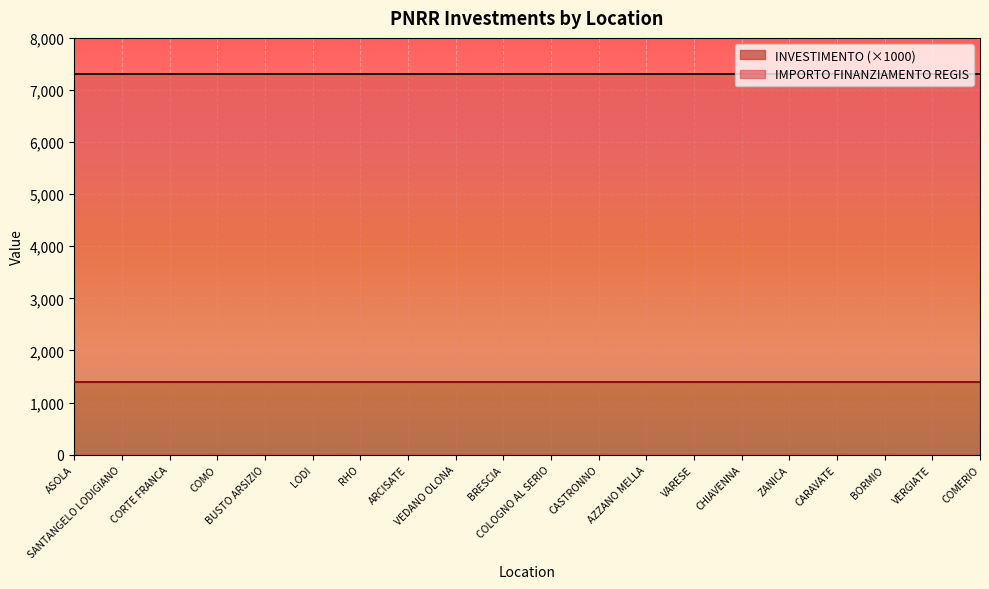

Rank the series at AZZANO MELLA from highest to lowest value.

IMPORTO FINANZIAMENTO REGIS, INVESTIMENTO